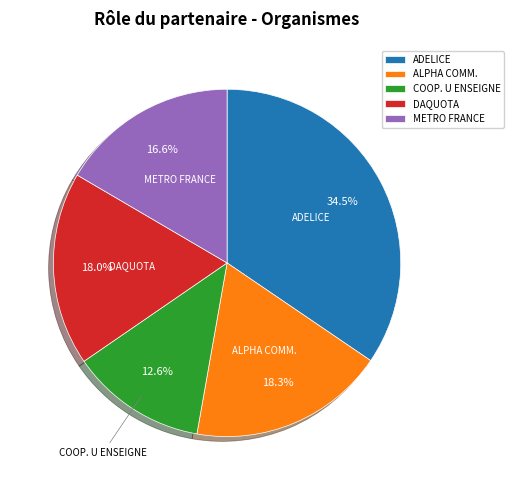

Does METRO FRANCE represent more than half of the total?

No